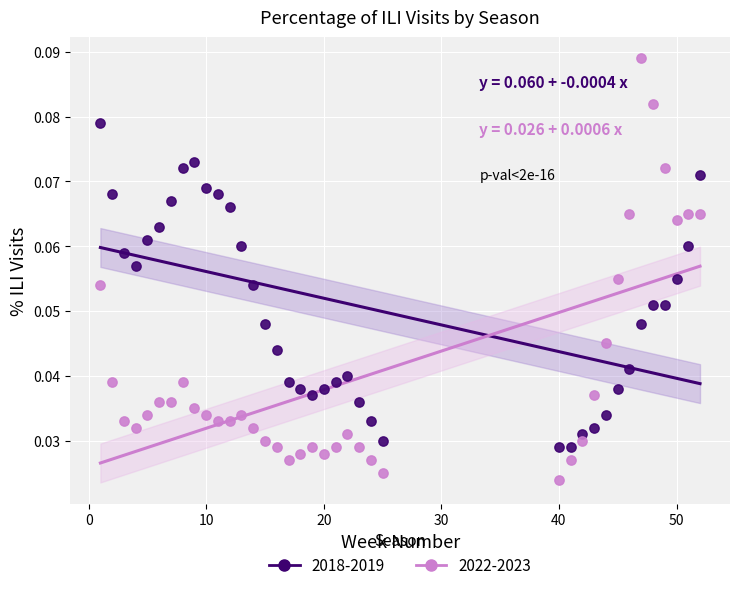

Which series contains the highest Y value?

2022-2023